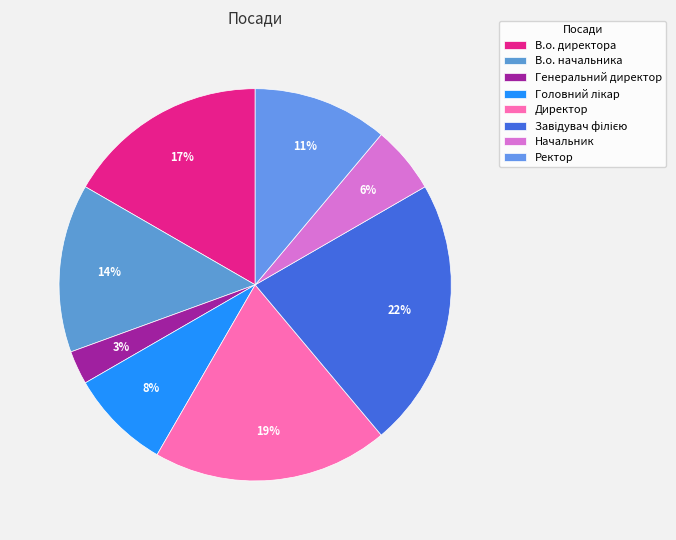

Rank the categories by value from lowest to highest.

Генеральний директор, Начальник, Головний лікар, Ректор, В.о. начальника, В.о. директора, Директор, Завідувач філією